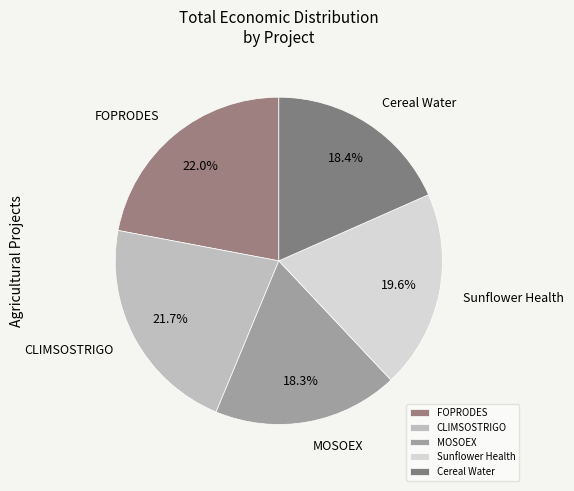

To the nearest percent, what portion does MOSOEX represent?

18%